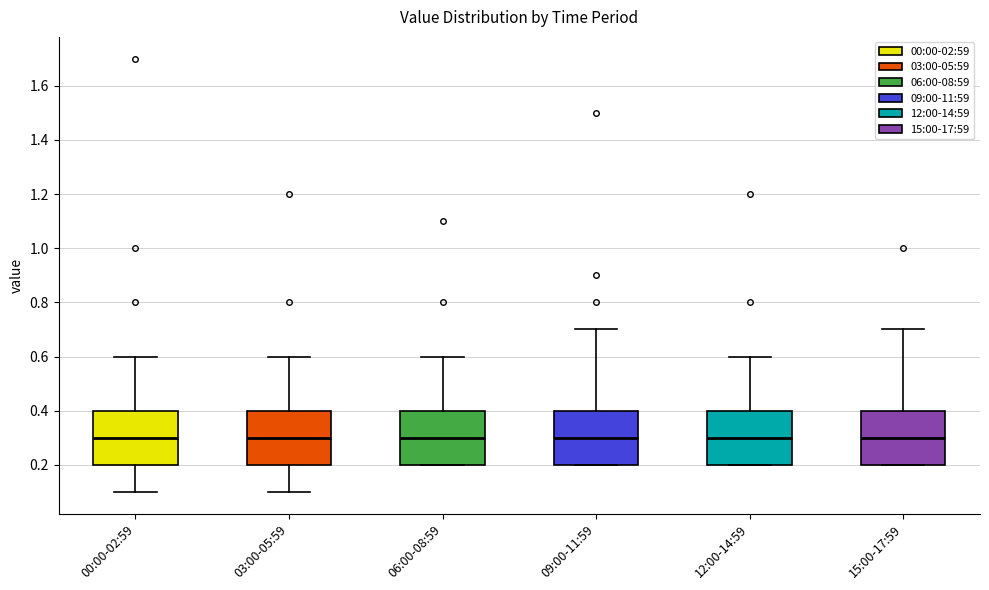

Where is the lower edge of the box for 12:00-14:59 on the y-axis? The values are not printed on the chart, so give them approximately, as read against the axis.

0.2